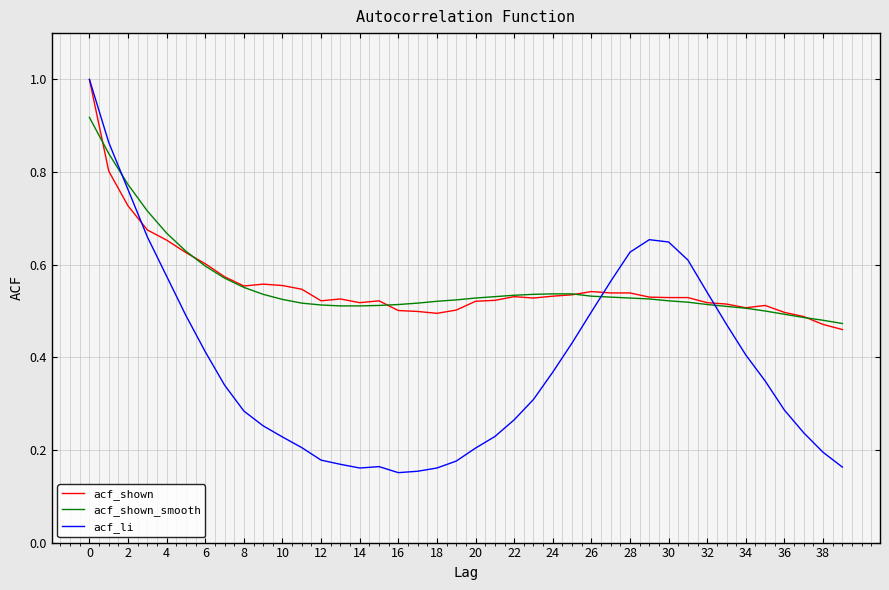

Which series has the widest spread of values?

acf_li